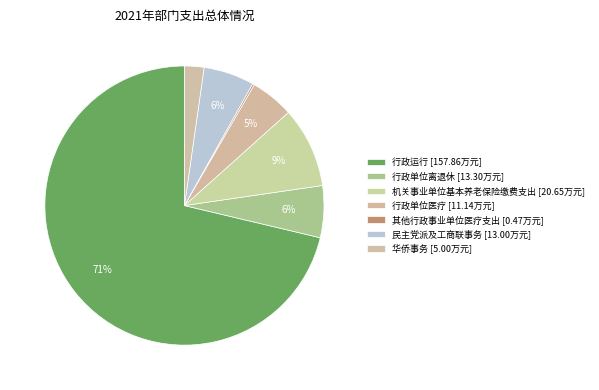

The 民主党派及工商联事务 slice represents 1% of the pie. True or false?

False